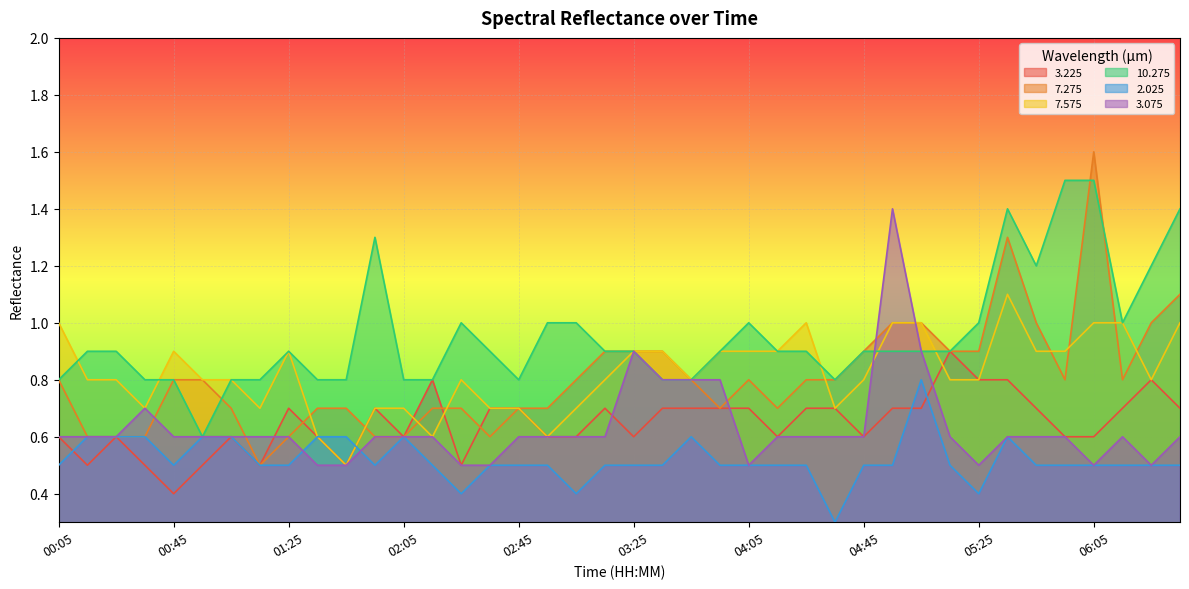

What is the value of the 2.025 point at the 11th from the left?

0.6